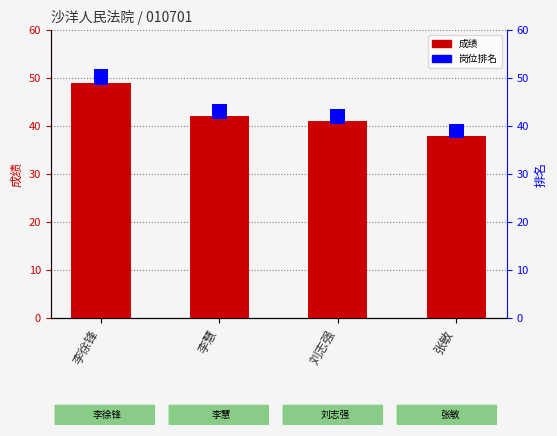

What is the label of the 1st bar from the left?

李徐锋